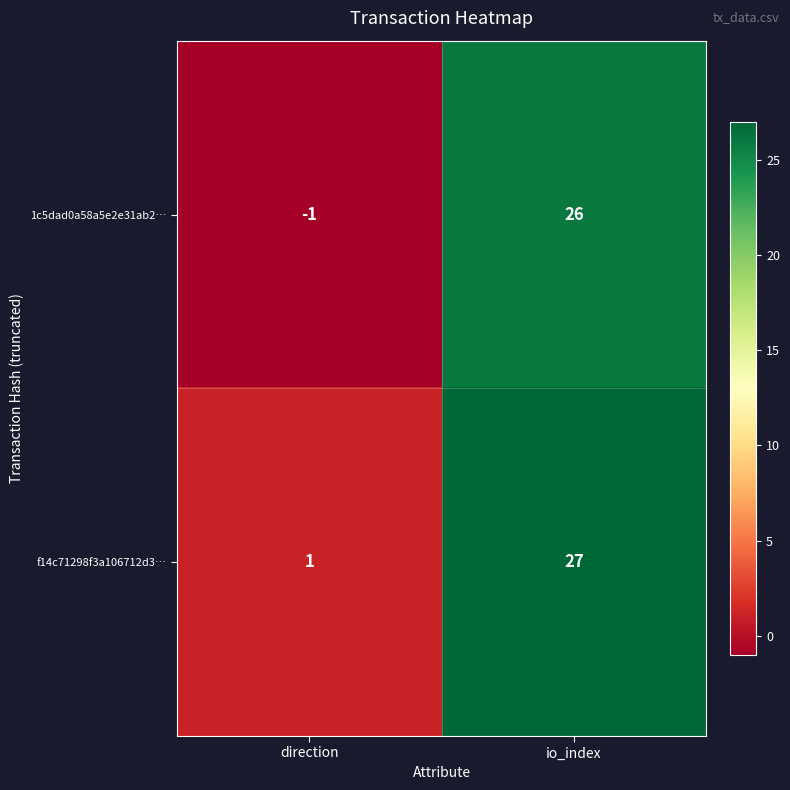

What is the smallest value displayed?

-1